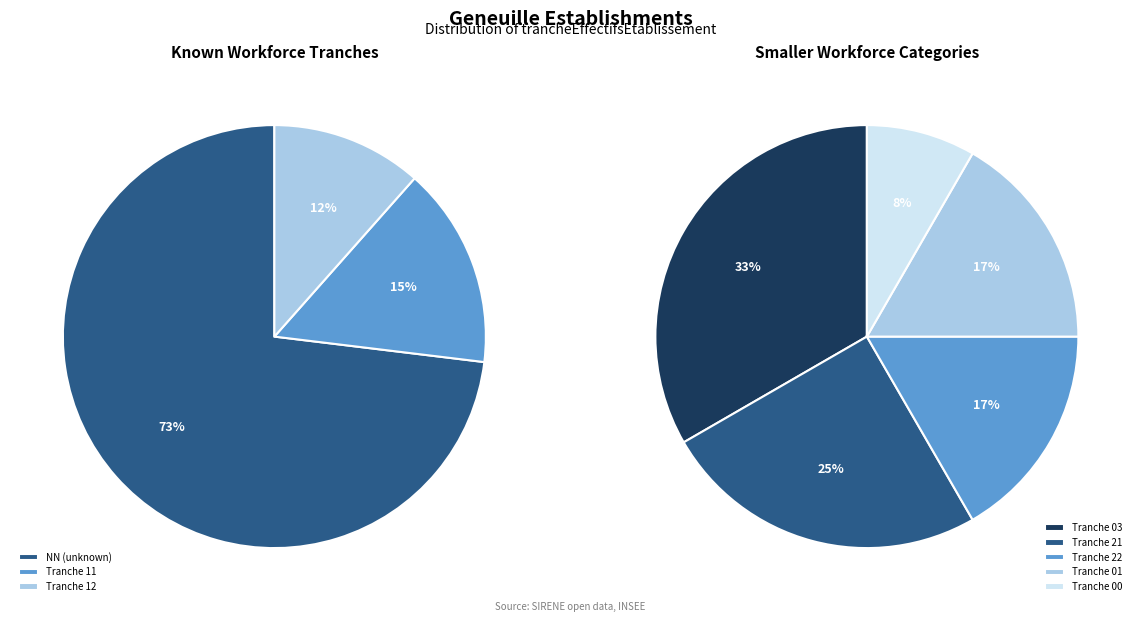

Is there any slice that represents more than half of the pie?

No